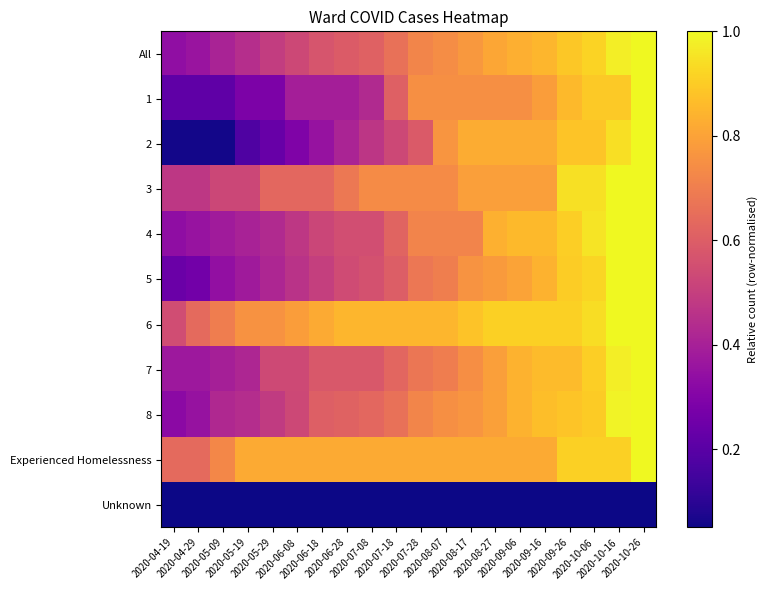

What is the spread (max minus min) of values at 2020-10-26?

1.0